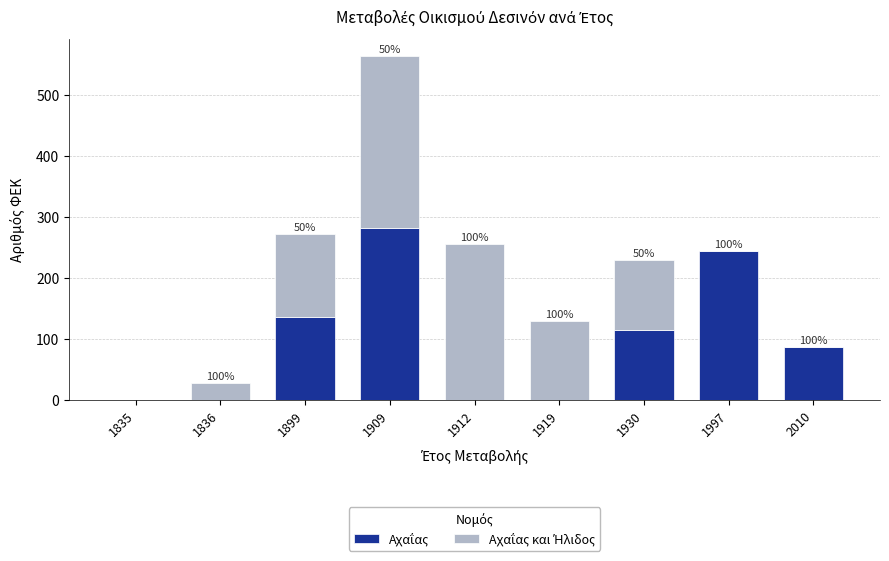

What is the total value across all series at 1836?

28